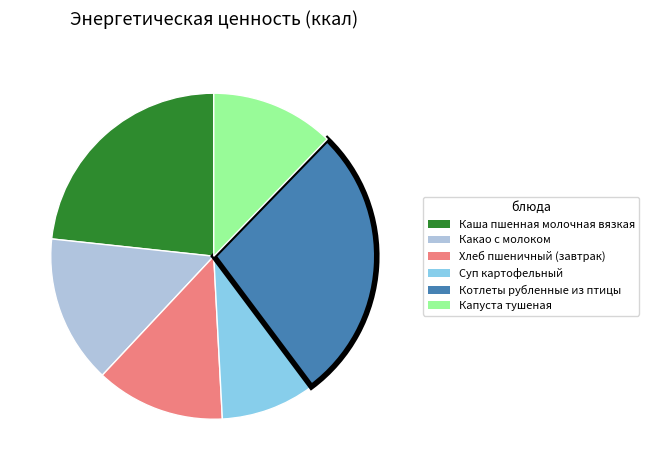

Do Капуста тушеная and Суп картофельный together represent more than half of the pie?

No